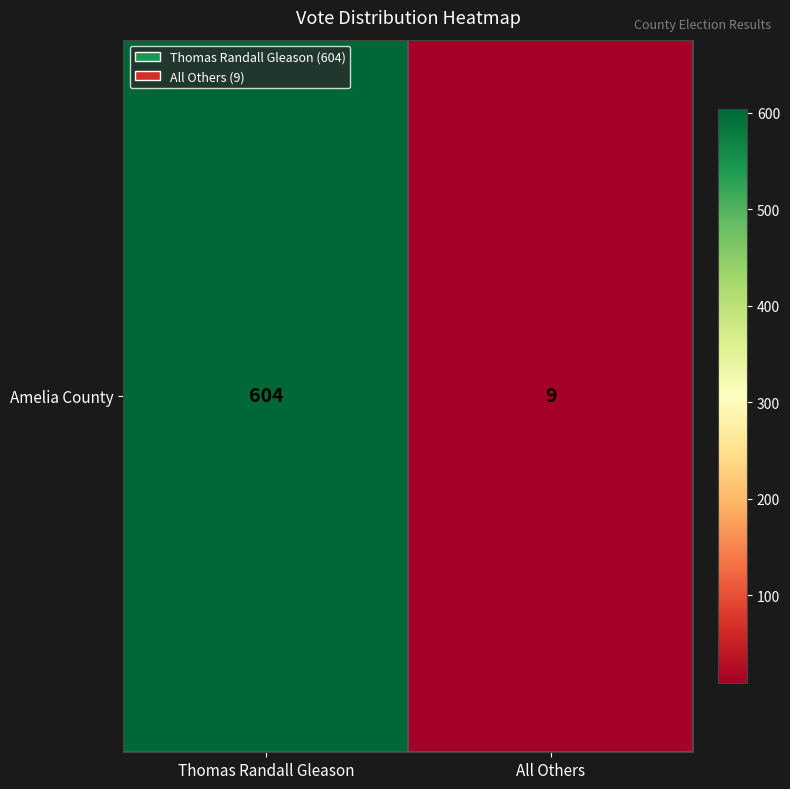

Rank the categories by value from lowest to highest.

All Others, Thomas Randall Gleason